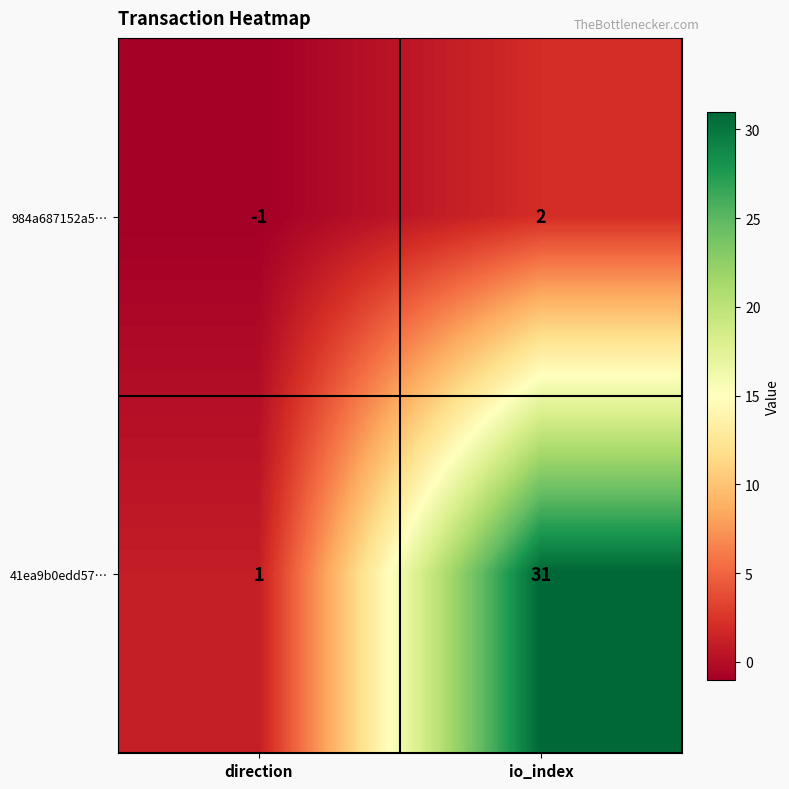

At which label is 41ea9b0edd57… closest to 16?

direction